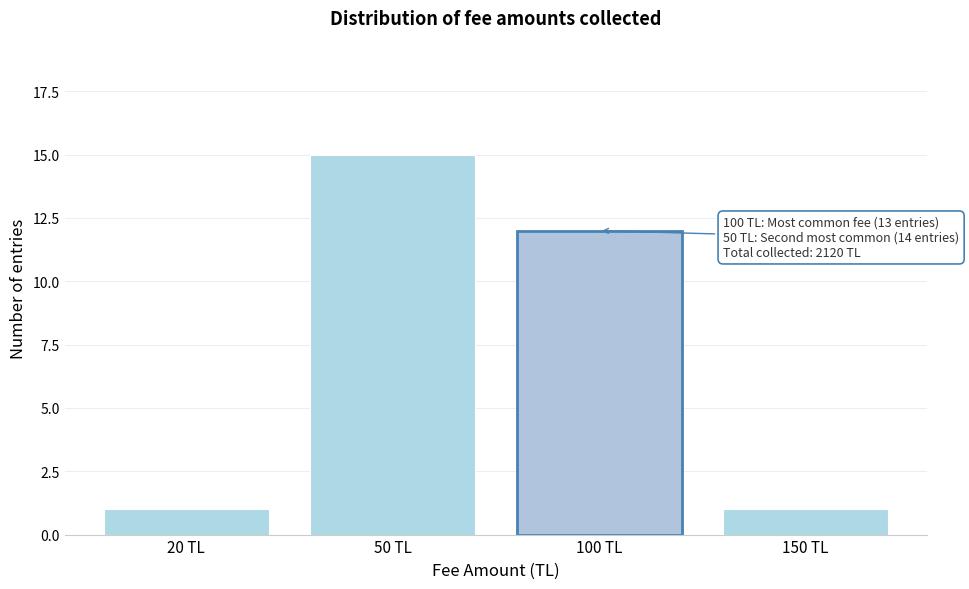

Reading left to right, list all the values displayed in this chart.

20 TL=1	50 TL=15	100 TL=12	150 TL=1